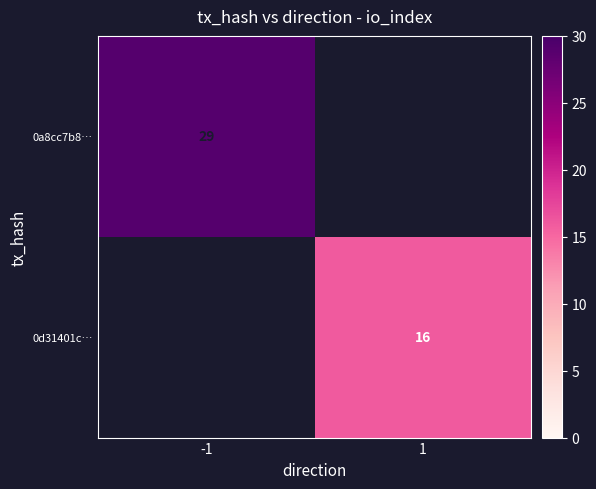

The 0d31401c… series shows 16 at 1. True or false?

True